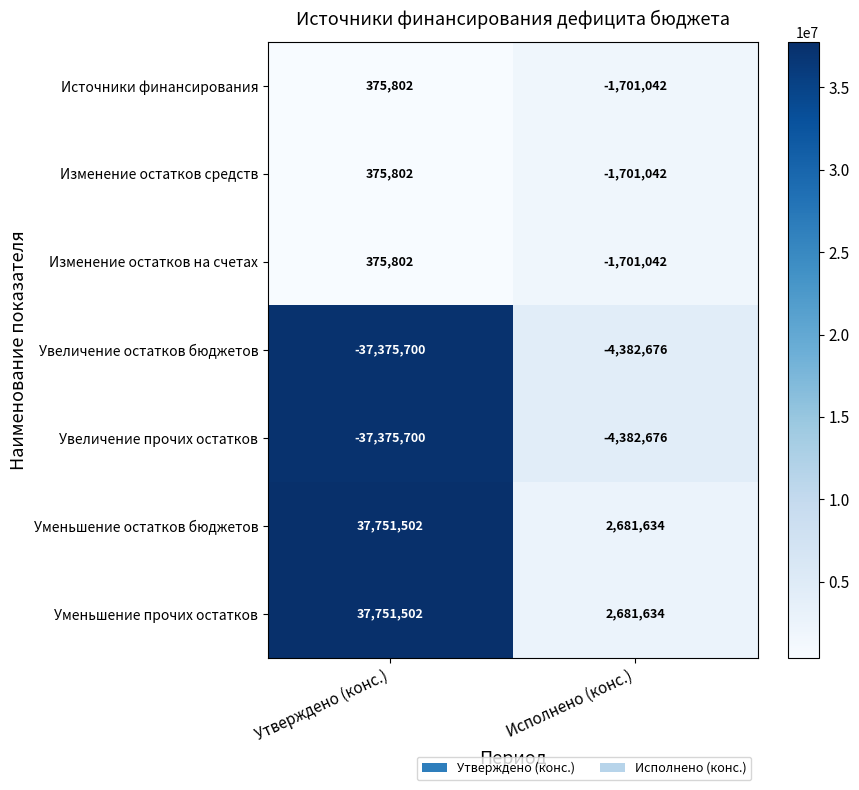

Which category has the highest value across all series?

Утверждено (конс.)